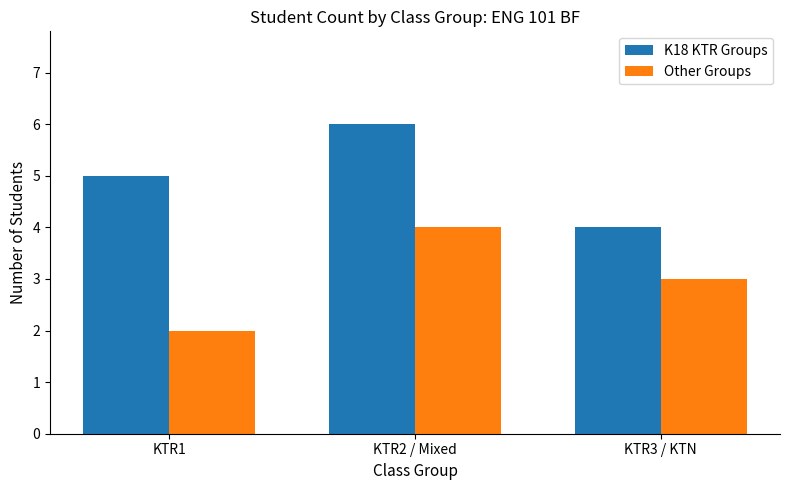

Which category has the highest value across all series?

KTR2 / Mixed